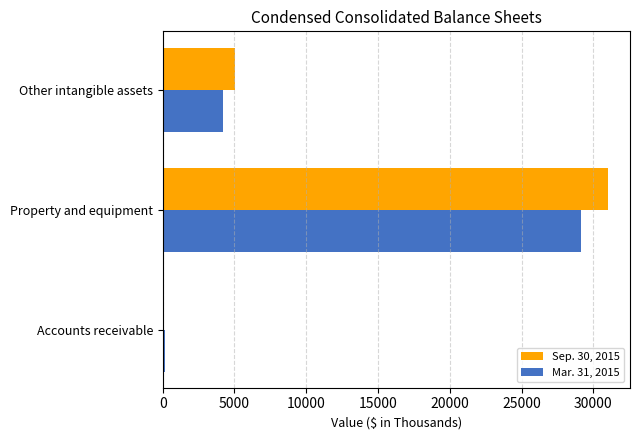

Is it true that Sep. 30, 2015 equals 48695 at Property and equipment?

False